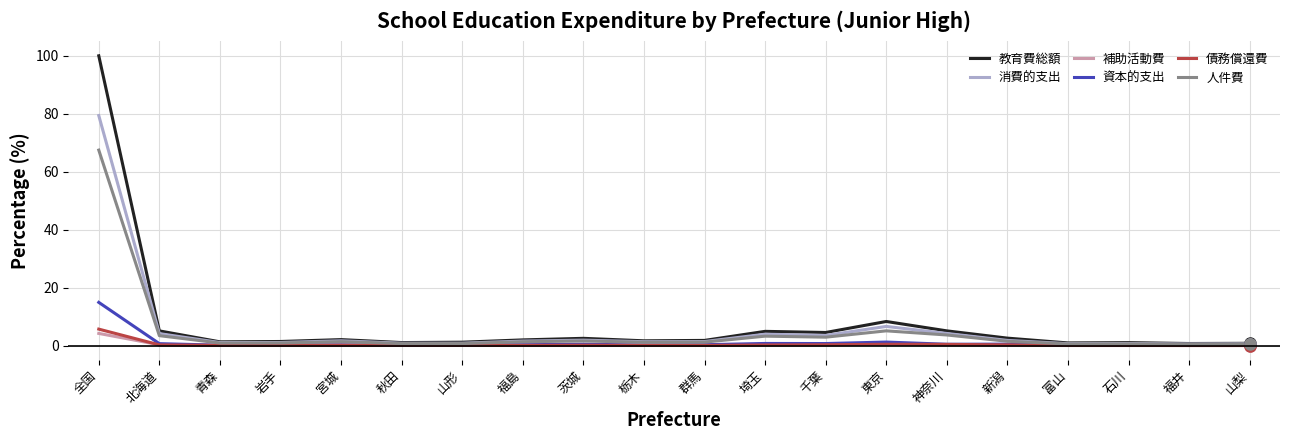

Is the value of 補助活動費 at 石川 greater than the value of 教育費総額 at 埼玉?

No